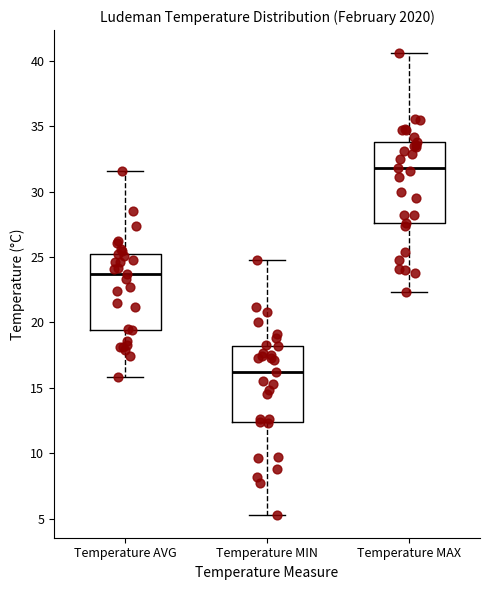

Reading left to right, read every box against the y-axis: the position of its median line, the range the box covers, and the ends of its whiskers. The values are not printed on the chart, so give them approximately, as read against the axis.

Temperature AVG: median 23.5, box 19.5 to 25.0, whiskers 16.0 to 31.5
Temperature MIN: median 16.0, box 12.5 to 18.0, whiskers 5.5 to 25.0
Temperature MAX: median 32.0, box 27.5 to 34.0, whiskers 22.5 to 40.5